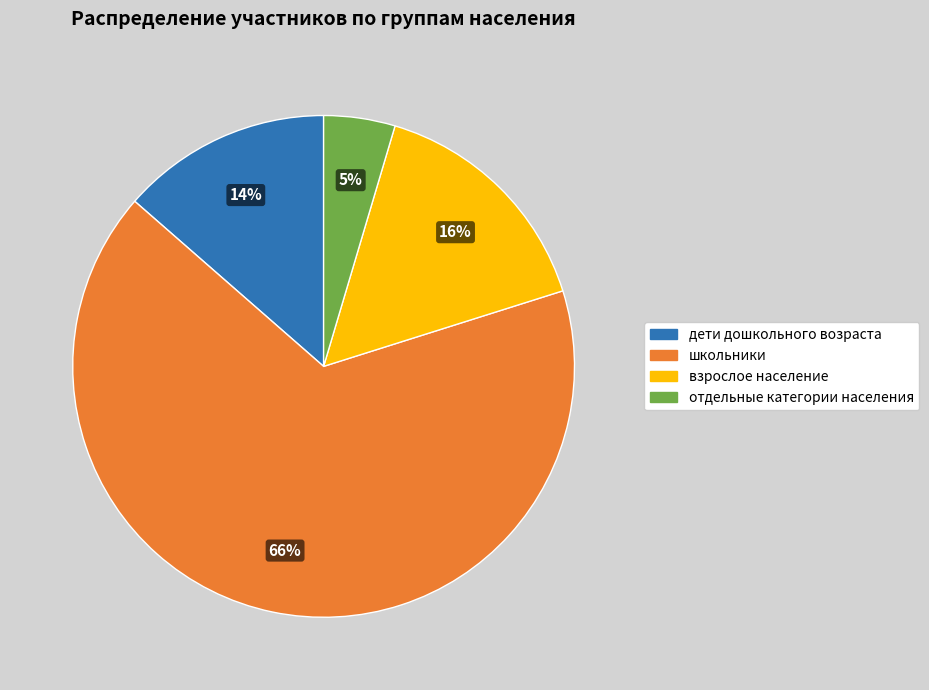

How many slices are in this pie chart?

4